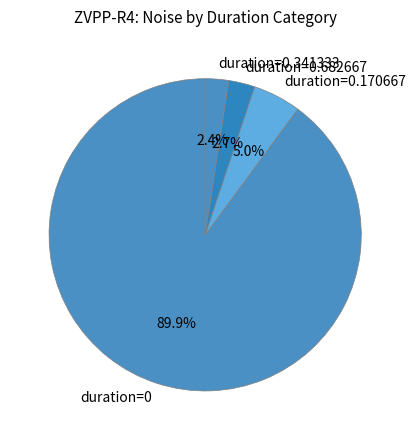

Is there a majority slice in this chart?

Yes